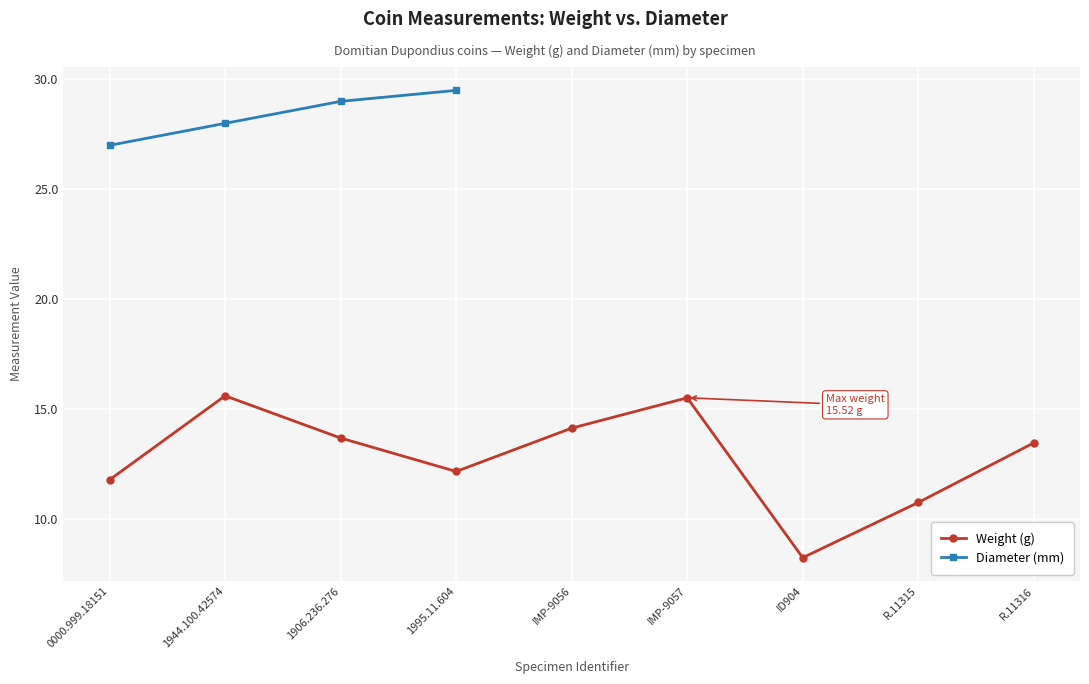

What is the value of the Weight (g) point at the 4th from the left?

12.2